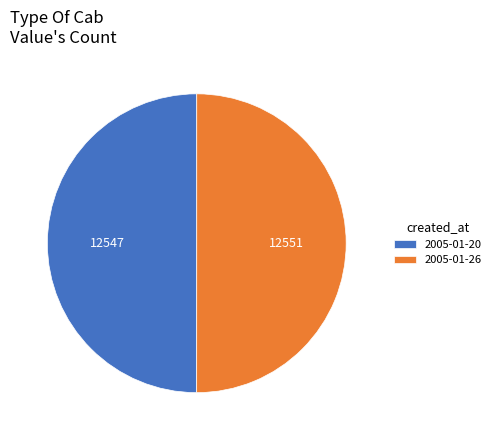

How many slices are in this pie chart?

2